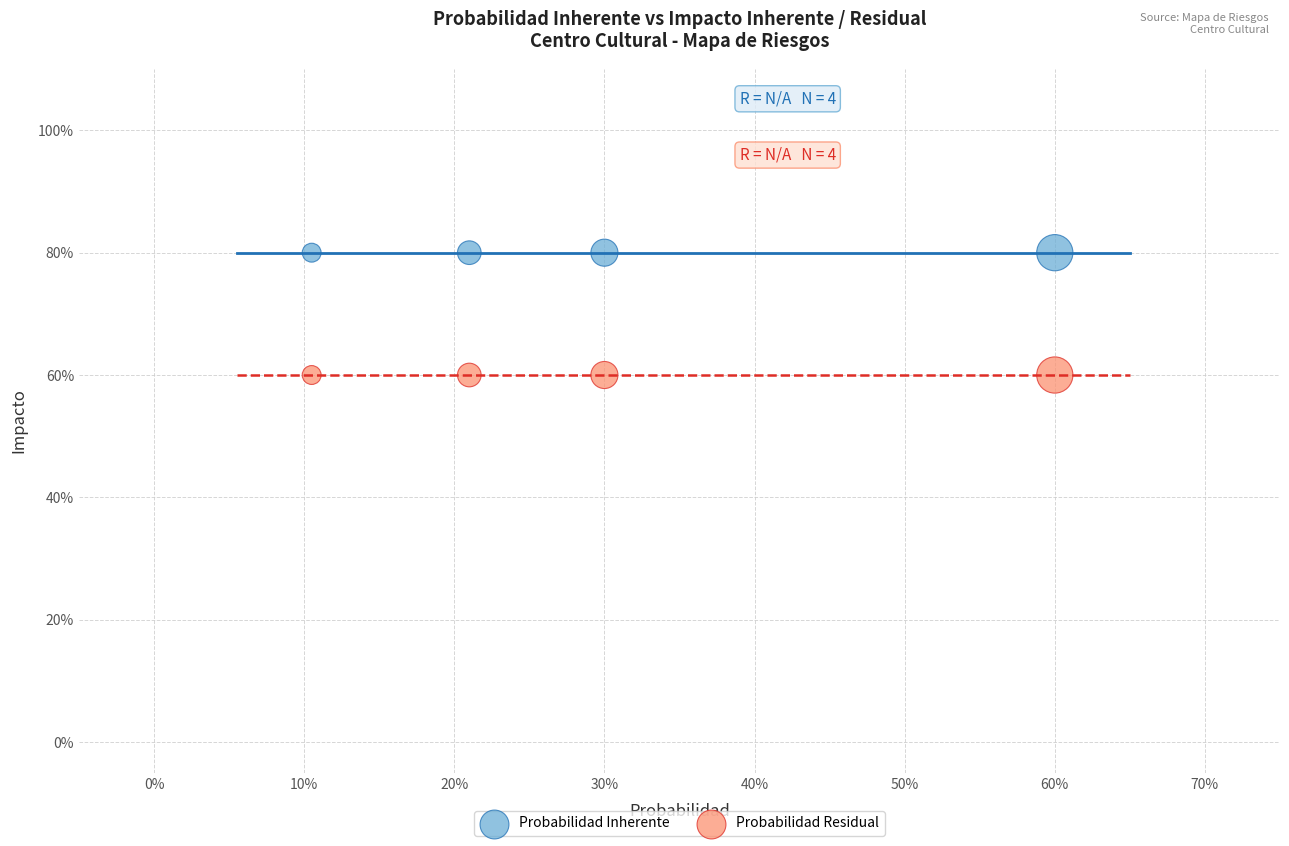

Which series reaches the maximum Y coordinate?

Probabilidad Inherente